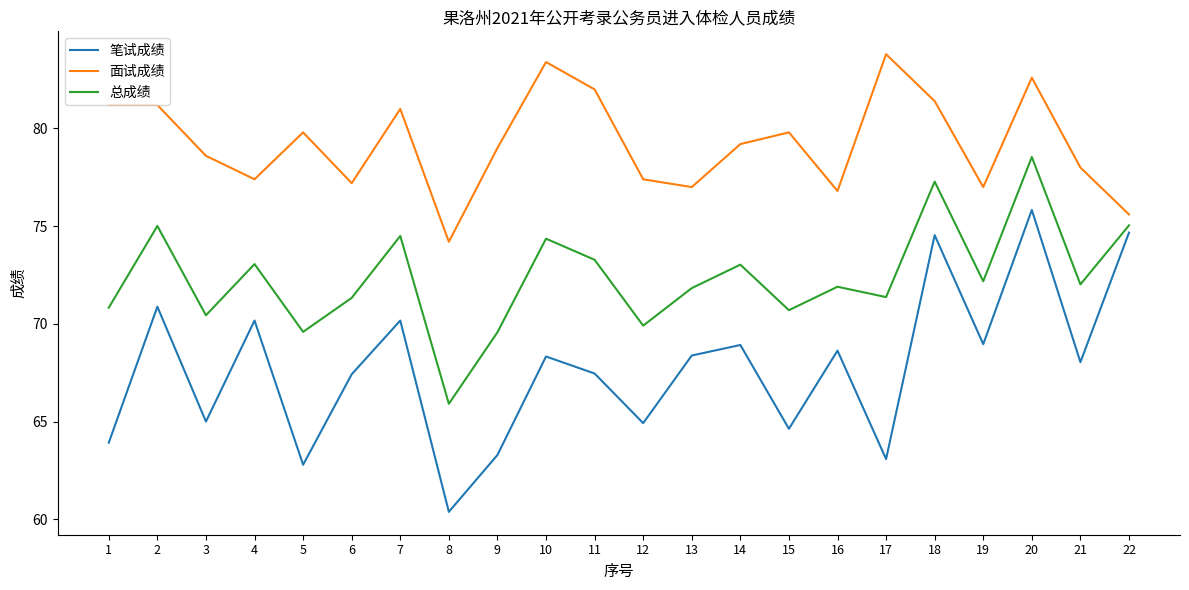

What value does the 面试成绩 series have at 20?

82.6